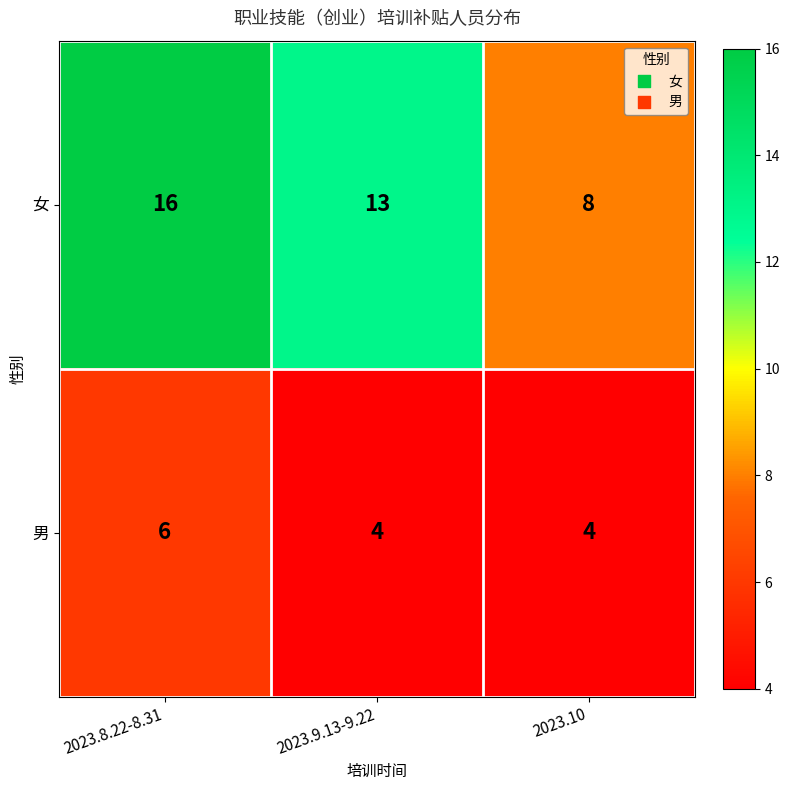

At how many categories does at least one series exceed 9?

2